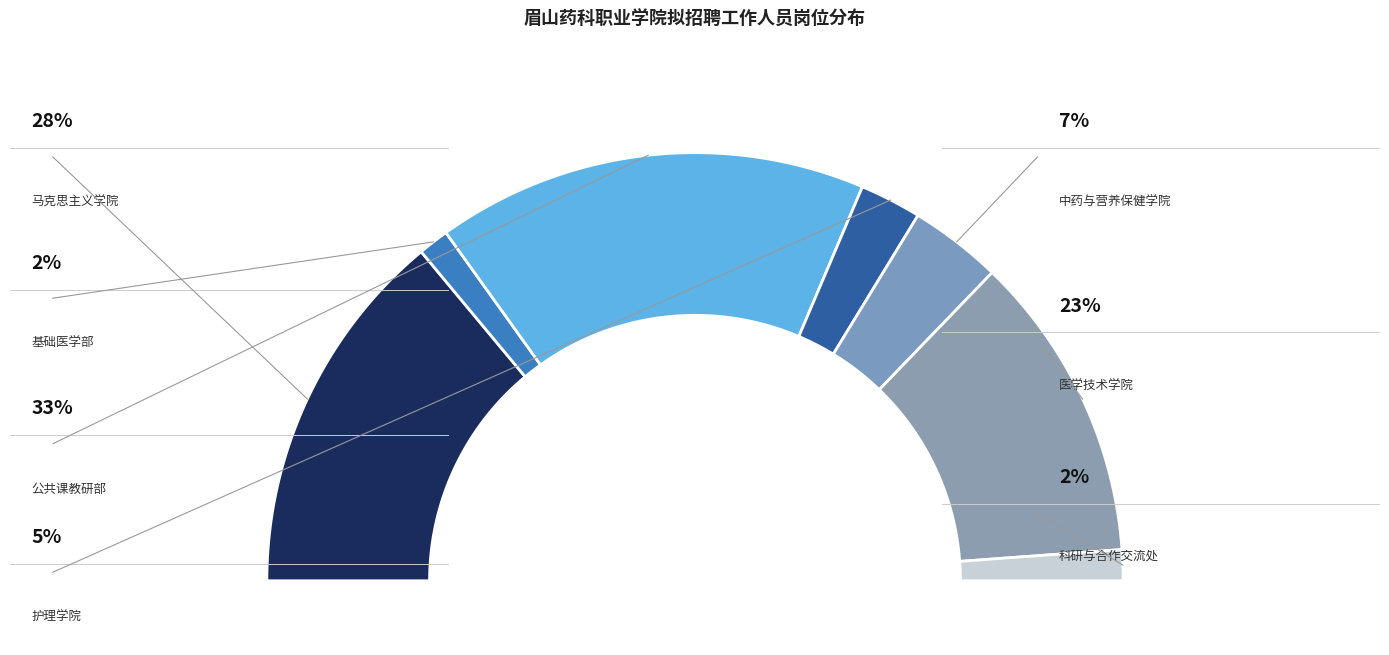

What percentage is the 基础医学部 slice, to the nearest percent?

2%